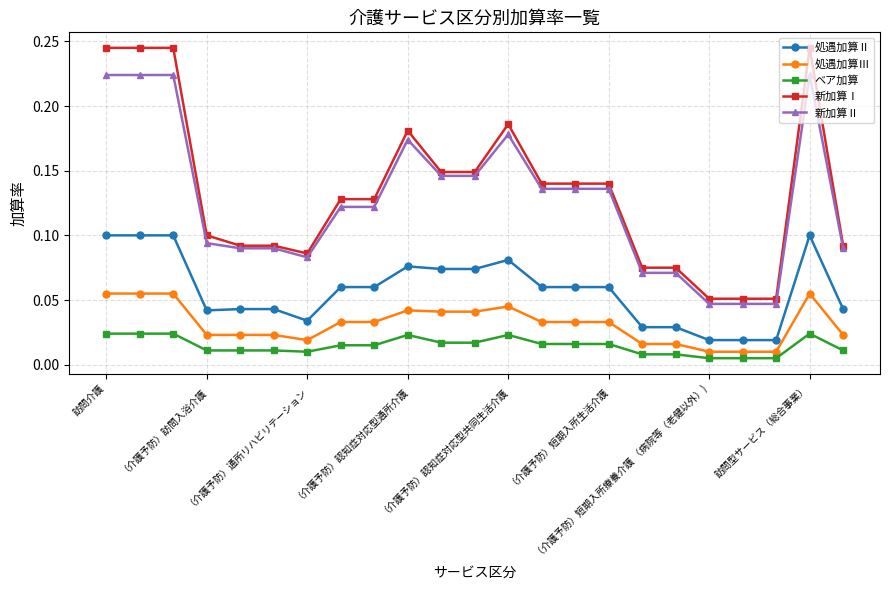

Which series has the largest range (max minus min)?

新加算Ⅰ